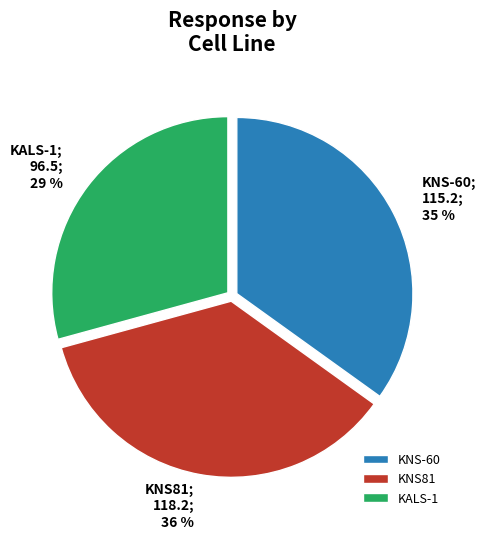

Rank the categories by value from highest to lowest.

KNS81, KNS-60, KALS-1